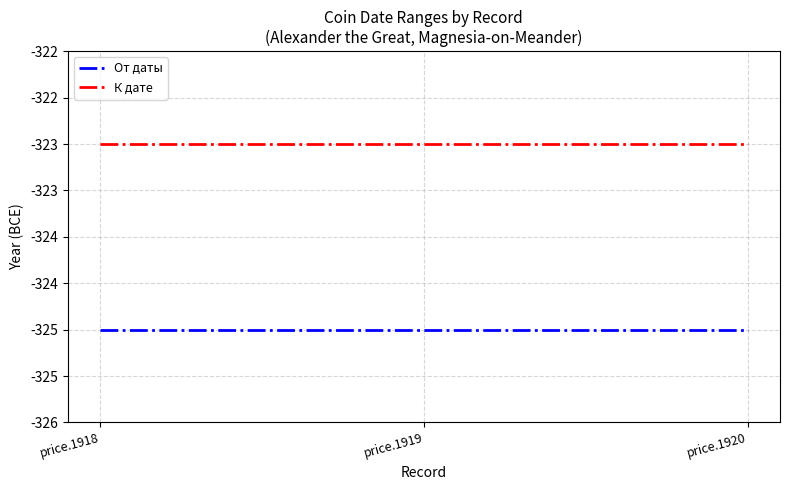

Is this an area chart (filled region under the line)?

No